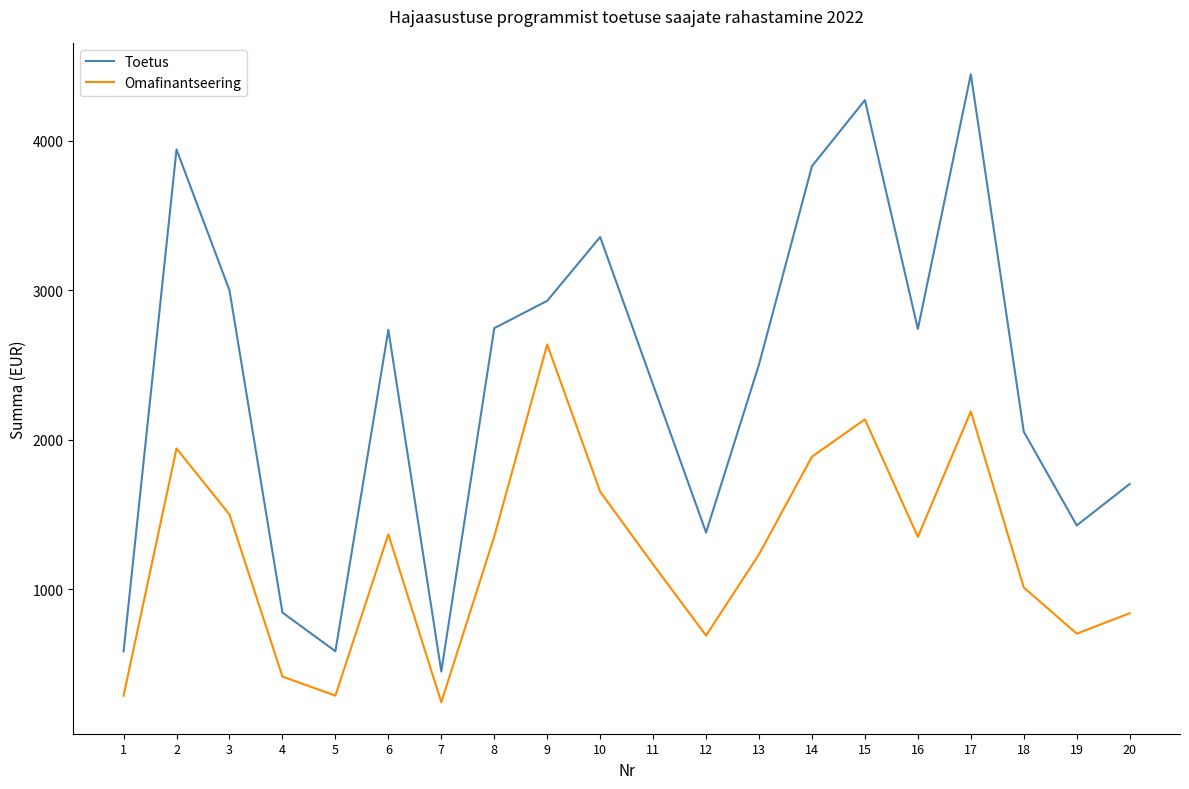

List the series in order of their overall mean, highest first.

Toetus, Omafinantseering